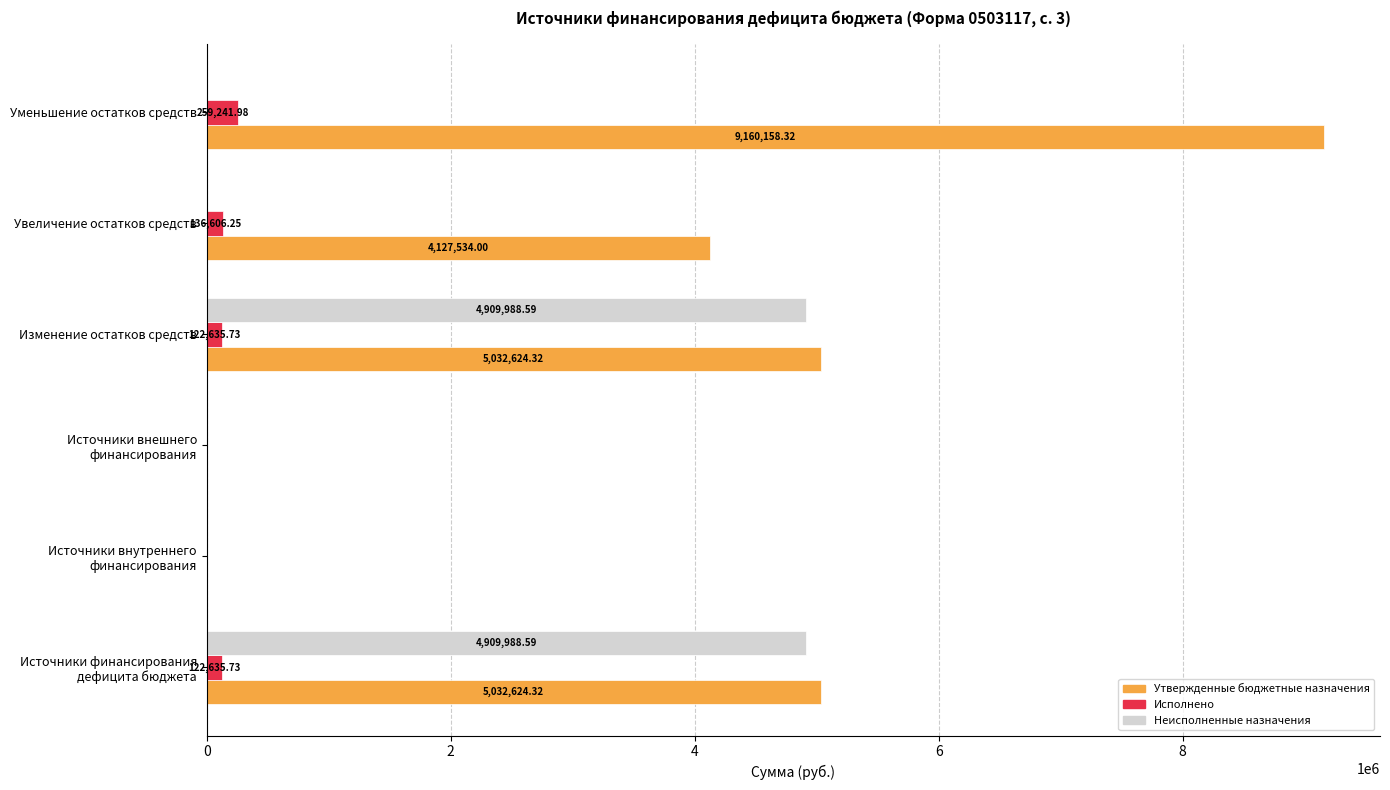

What is the sum of all Исполнено values?

641119.7